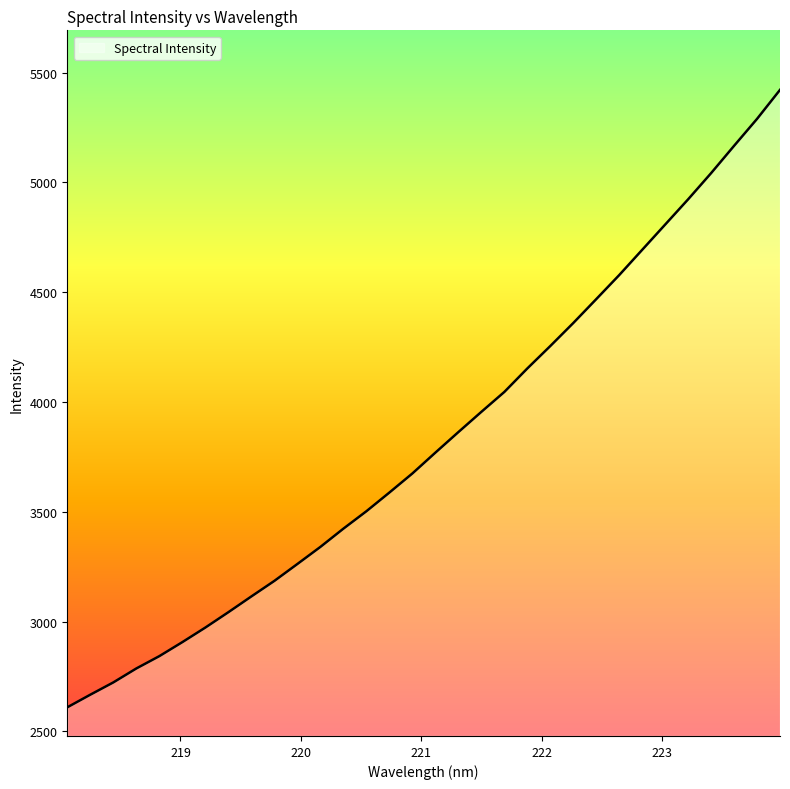

What is the difference between the maximum and minimum values?

2811.8